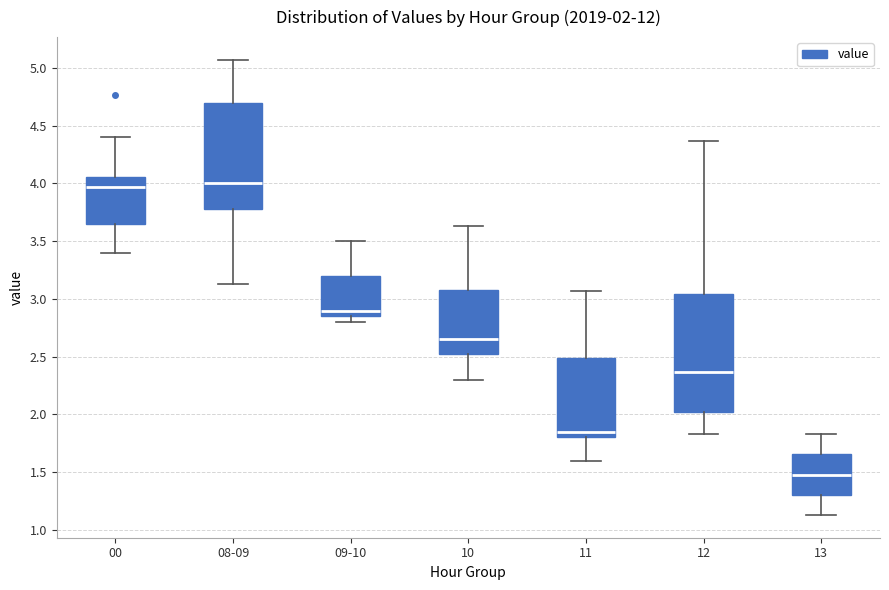

Which box is the tallest, from its lower edge to its upper edge?

12